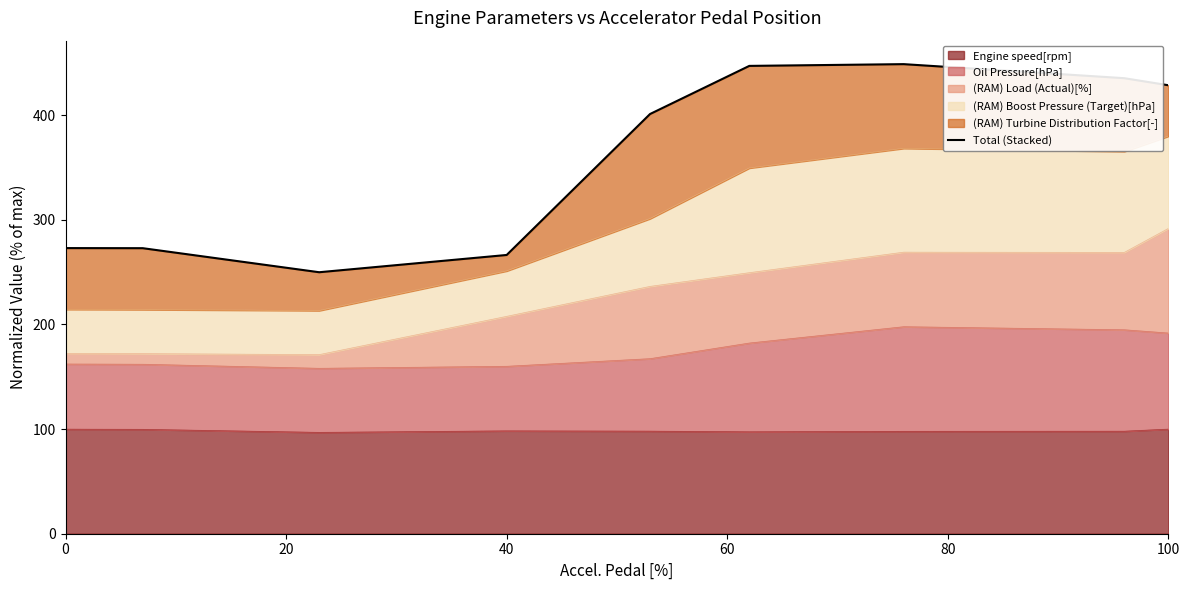

How many points are lower than both their immediate neighbors (excluding endpoints)?

1